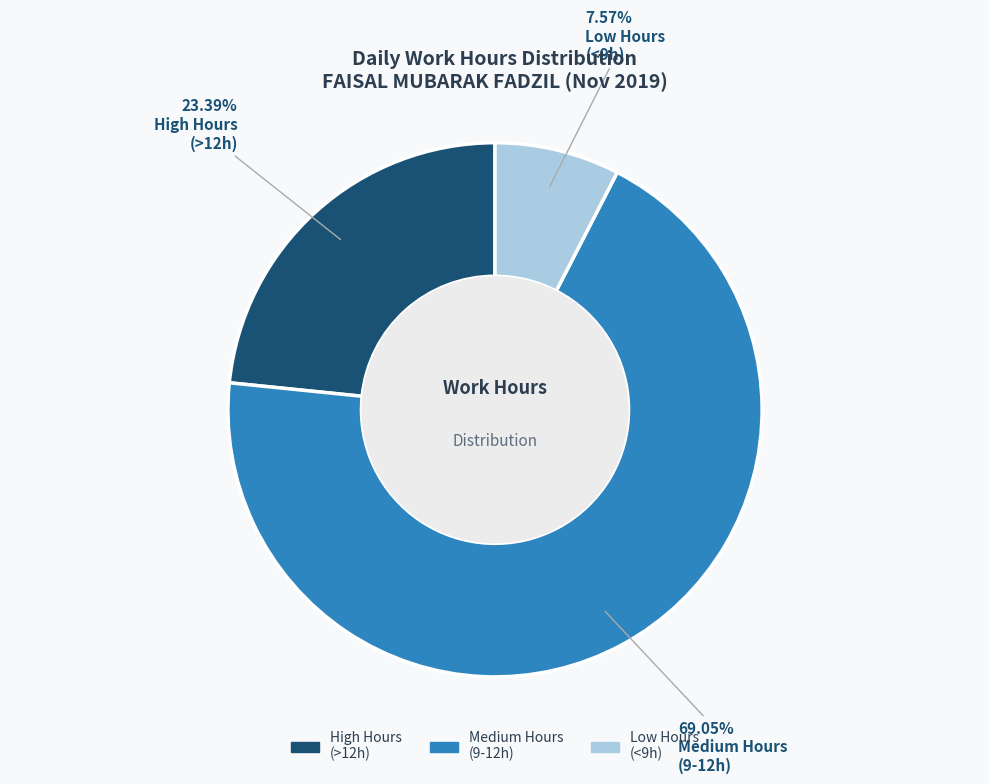

Is there any slice that represents more than half of the pie?

Yes